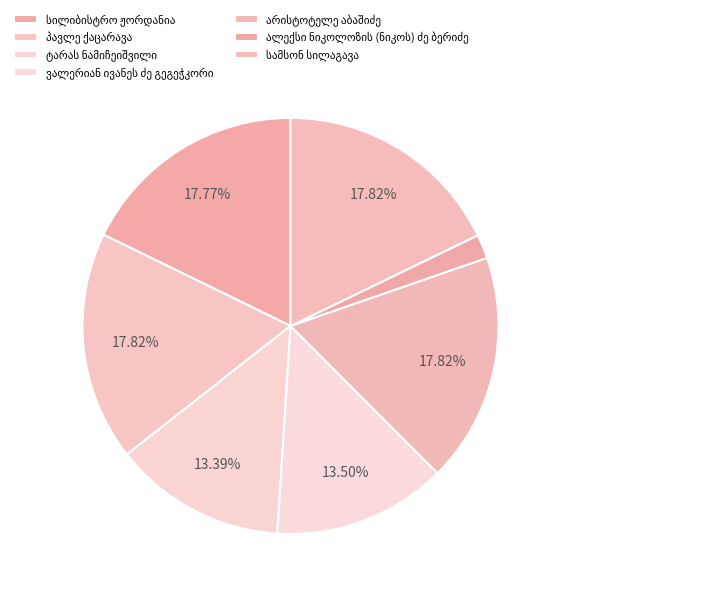

What percentage is the სილიბისტრო ჟორდანია slice, to the nearest percent?

18%